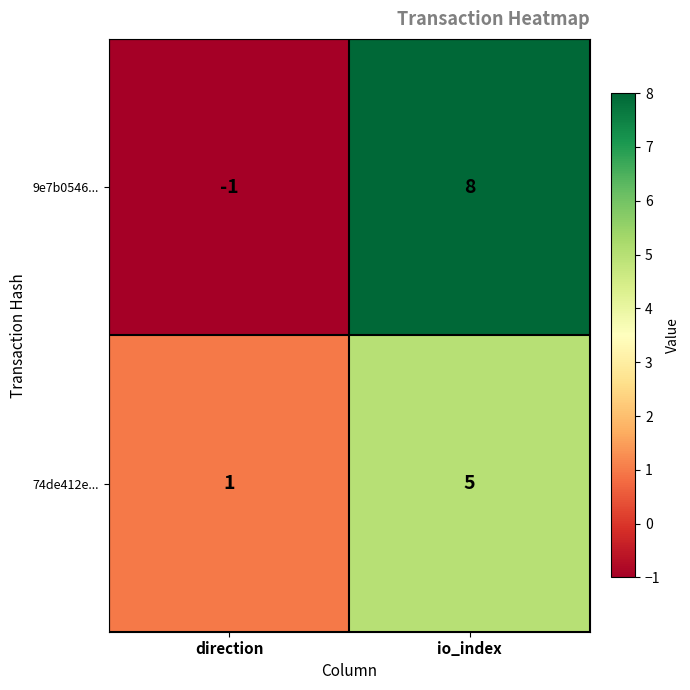

Reading right to left, transcribe all the data shown in this chart.

9e7b0546...: 8	-1
74de412e...: 5	1